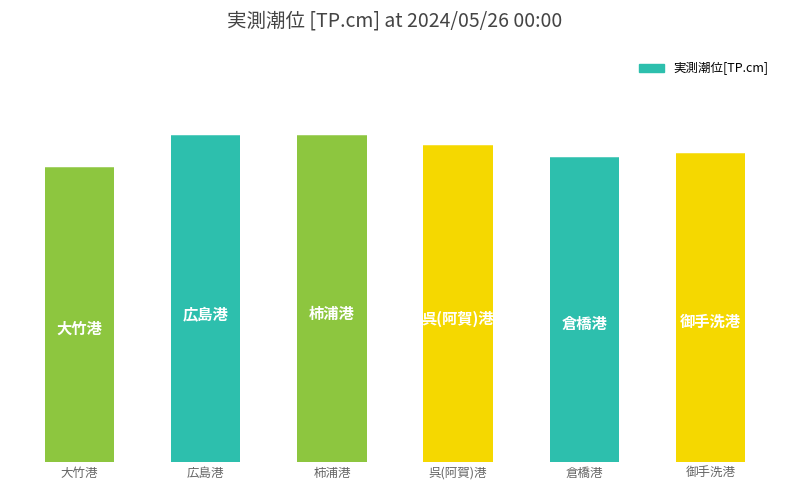

What is the label of the 3rd bar from the right?

呉(阿賀)港